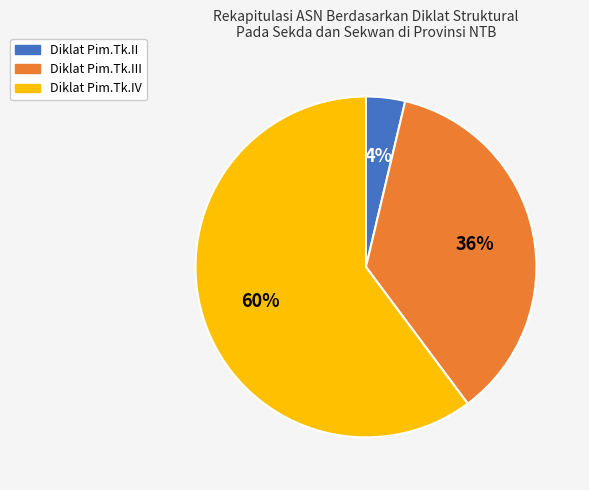

Is there a majority slice in this chart?

Yes